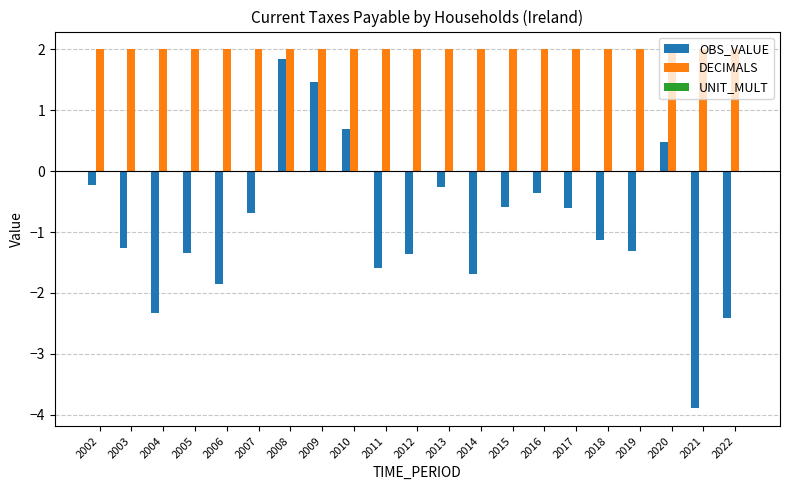

What is the spread (max minus min) of values at 2002?

2.2